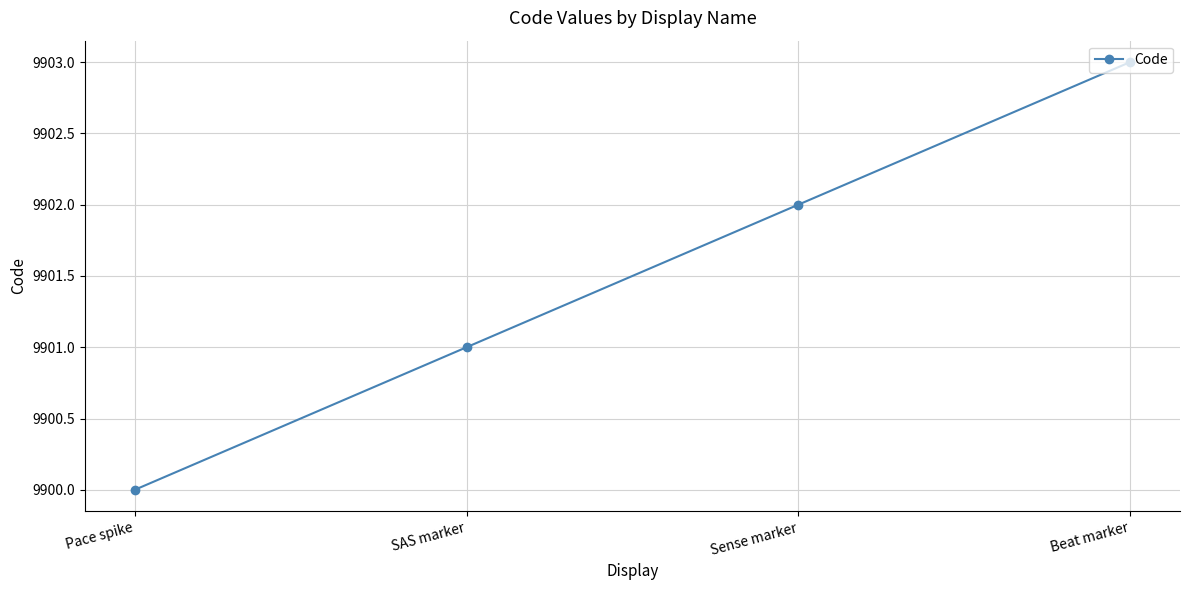

How many series are shown in this chart?

1